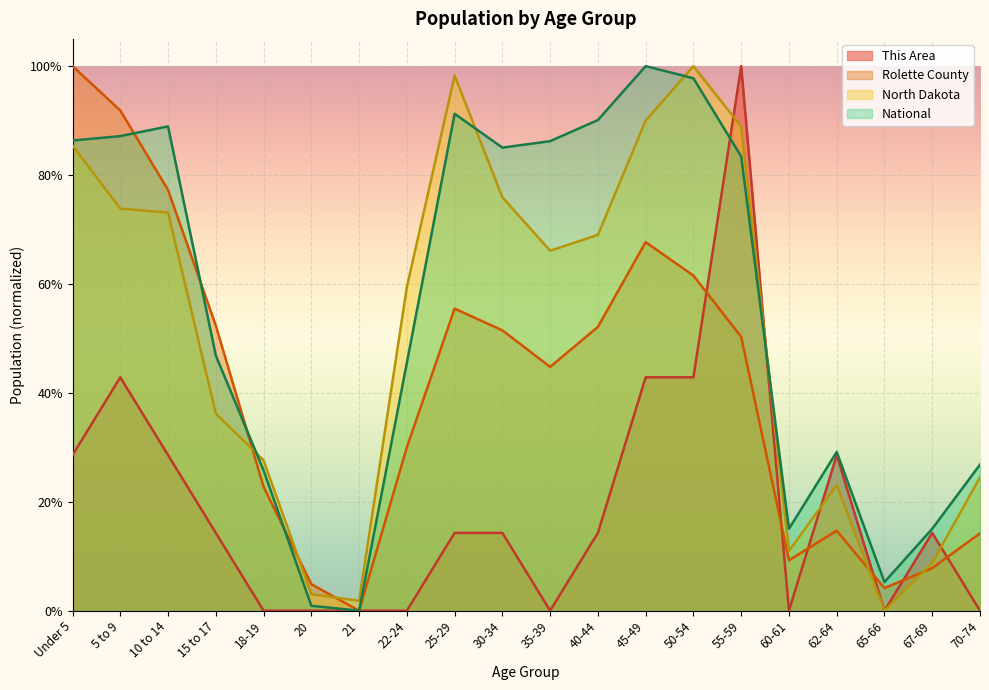

At which category does Rolette County reach its first local valley?

21